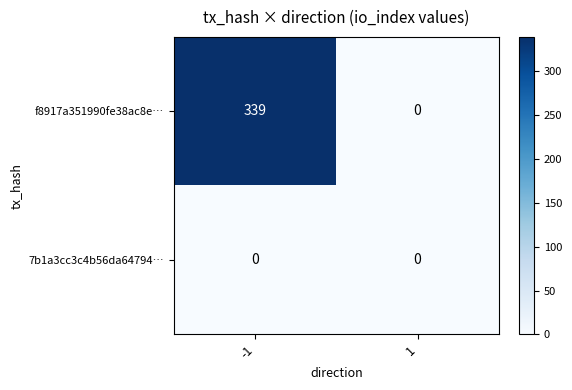

Reading left to right, transcribe all the data shown in this chart.

f8917a351990fe38ac8e…: 339	0
7b1a3cc3c4b56da64794…: 0	0